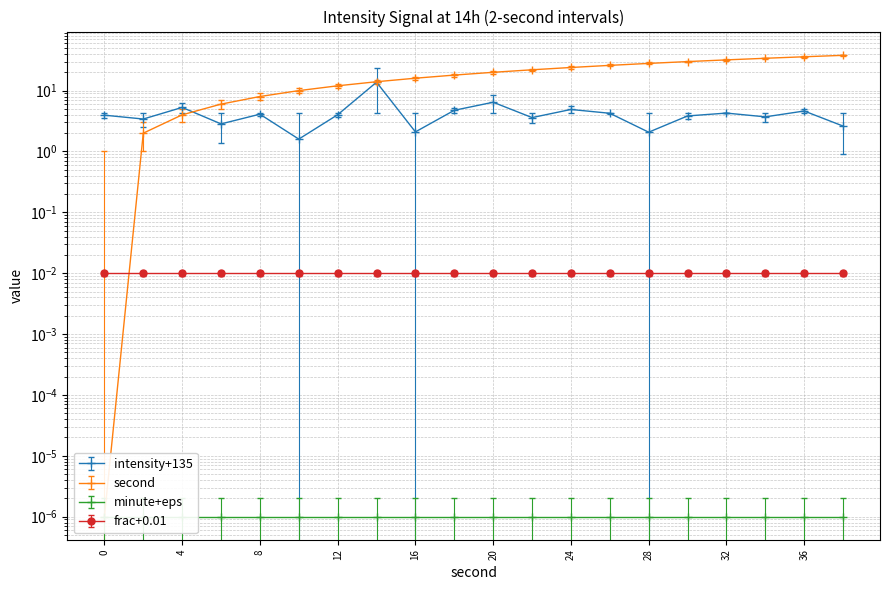

List the series in order of their peak value, lowest first.

intensity(dBm), second